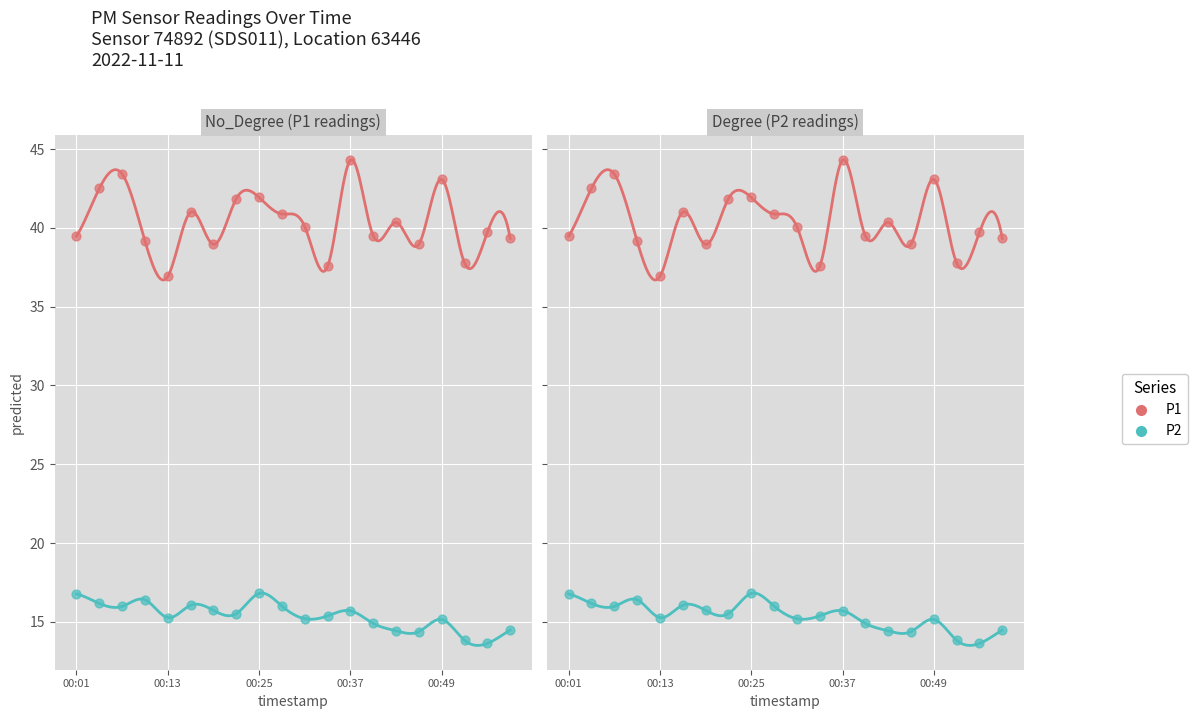

Which series has the widest spread of Y values?

P1